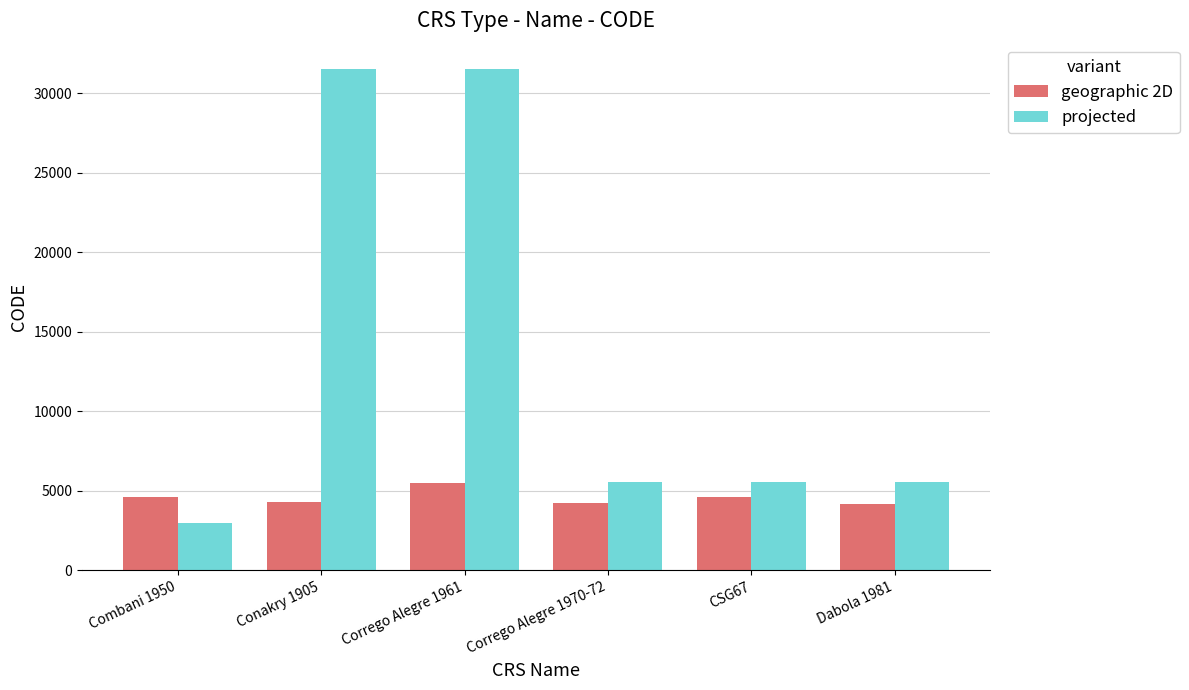

True or false: projected has a value of 31529 at Corrego Alegre 1961.

True